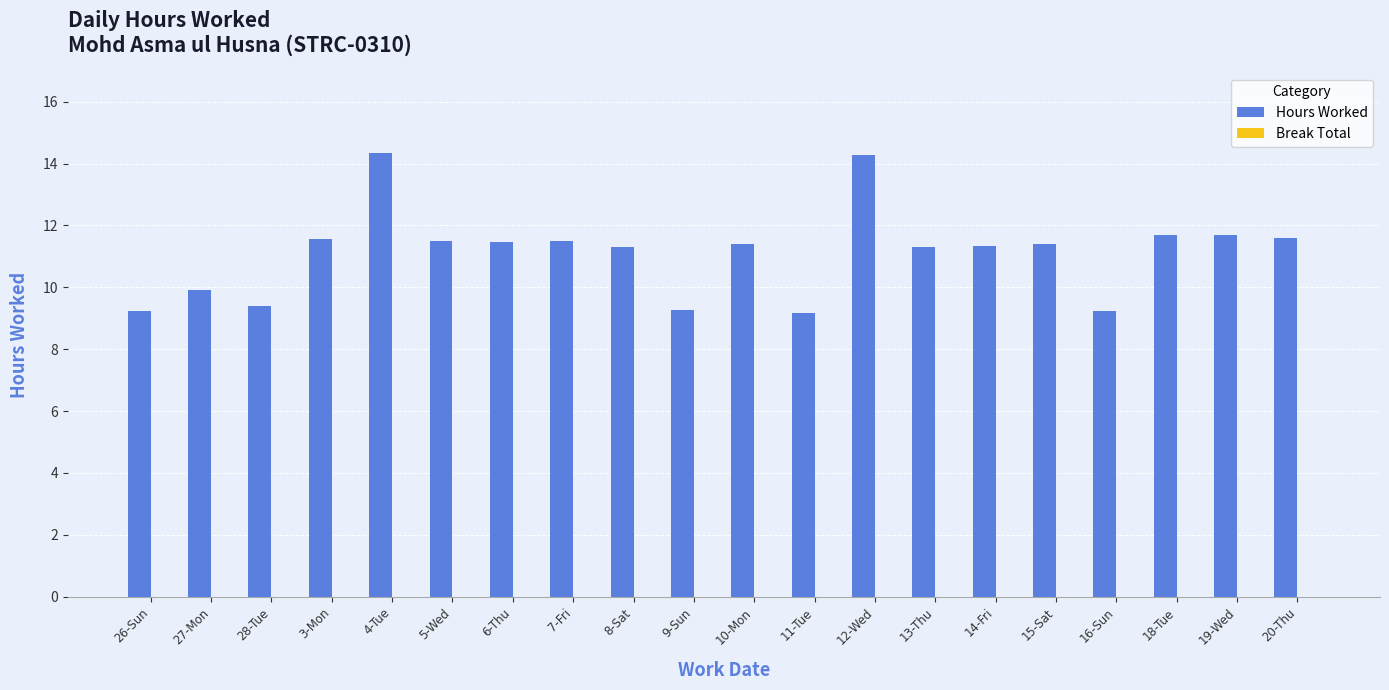

What is the value of the 12th bar from the left?

9.2